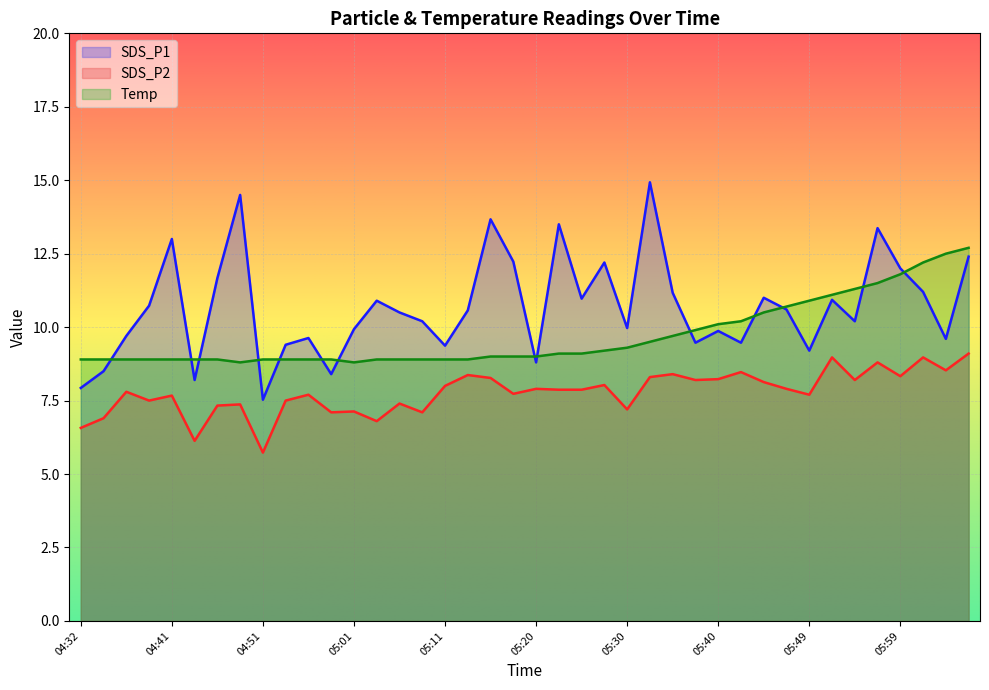

Between 04:41 and 04:58, which series saw the biggest shift?

SDS_P1